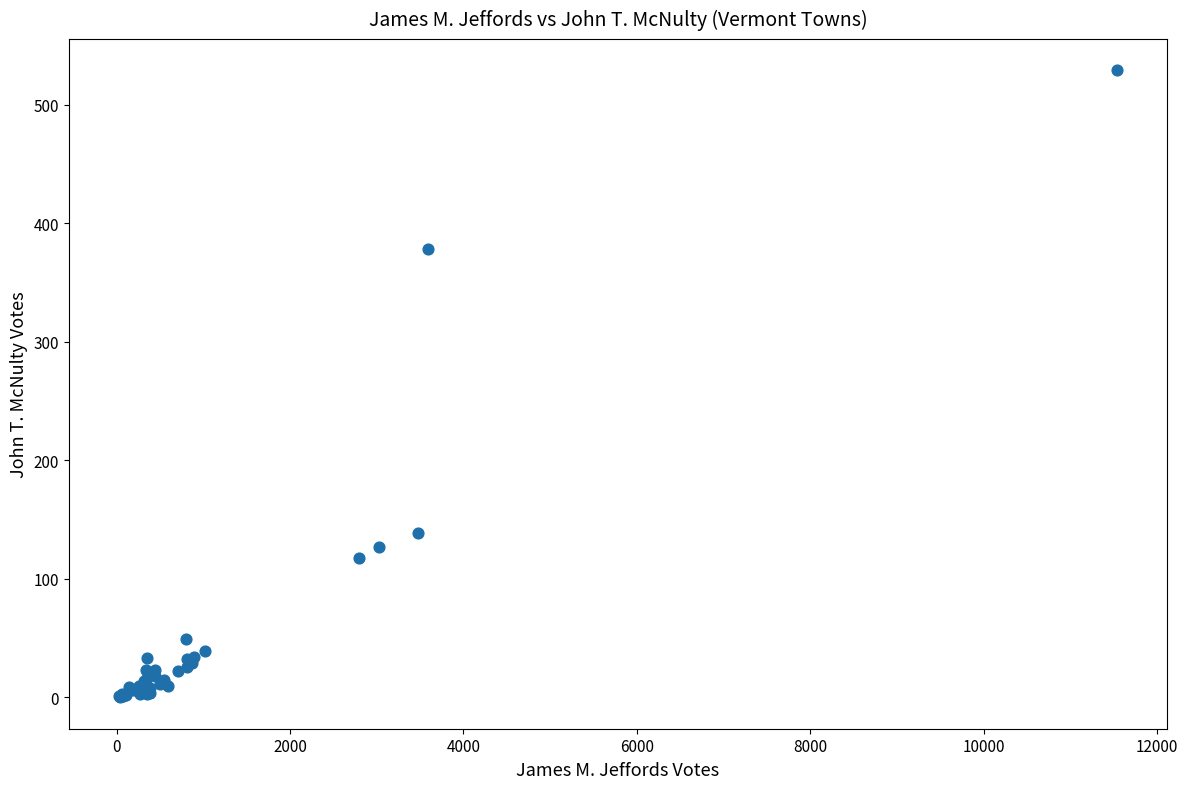

What Y value in the scatter plot is closest to 264?

378